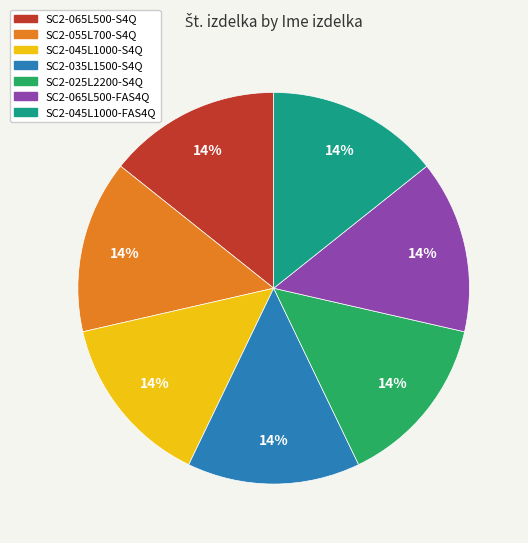

How many slices are in this pie chart?

7